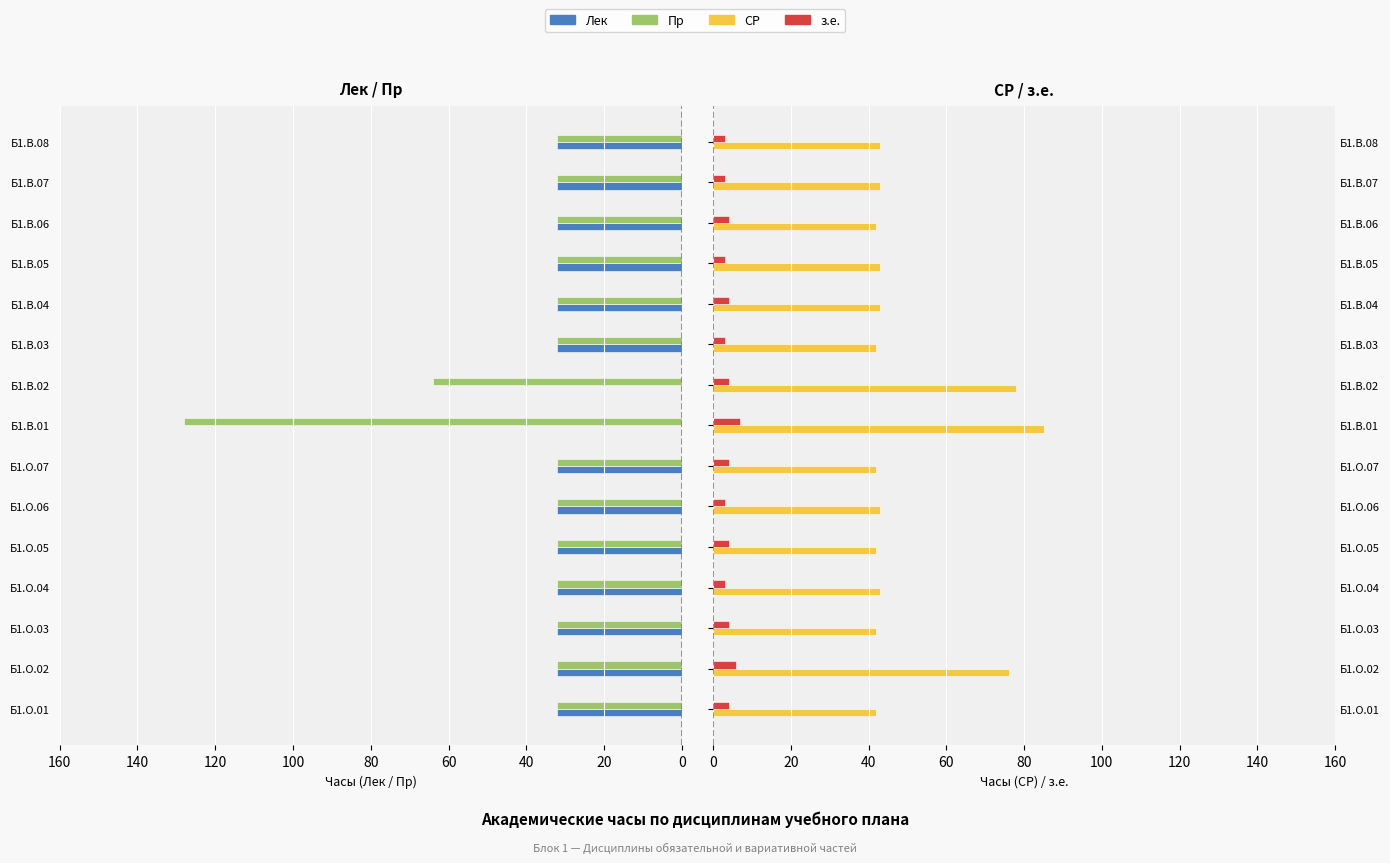

How many bars are there in total?

60